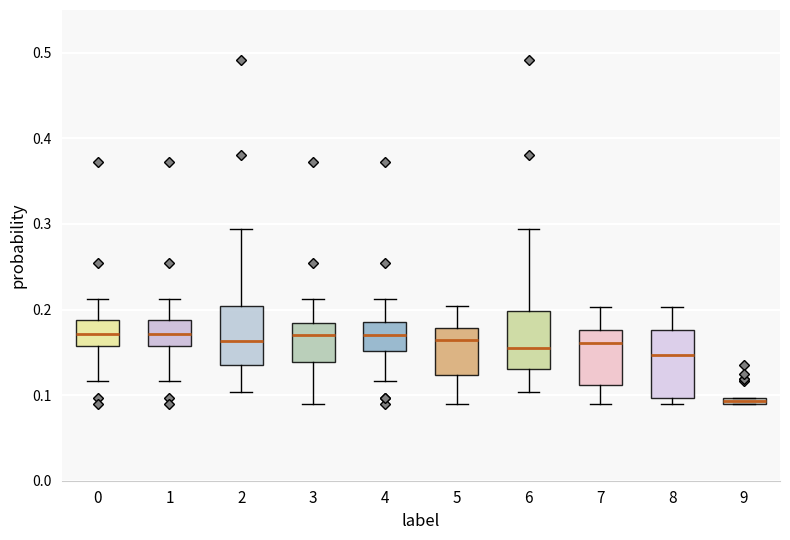

Where is the upper edge of the box at x = 5 on the y-axis? The values are not printed on the chart, so give them approximately, as read against the axis.

0.18